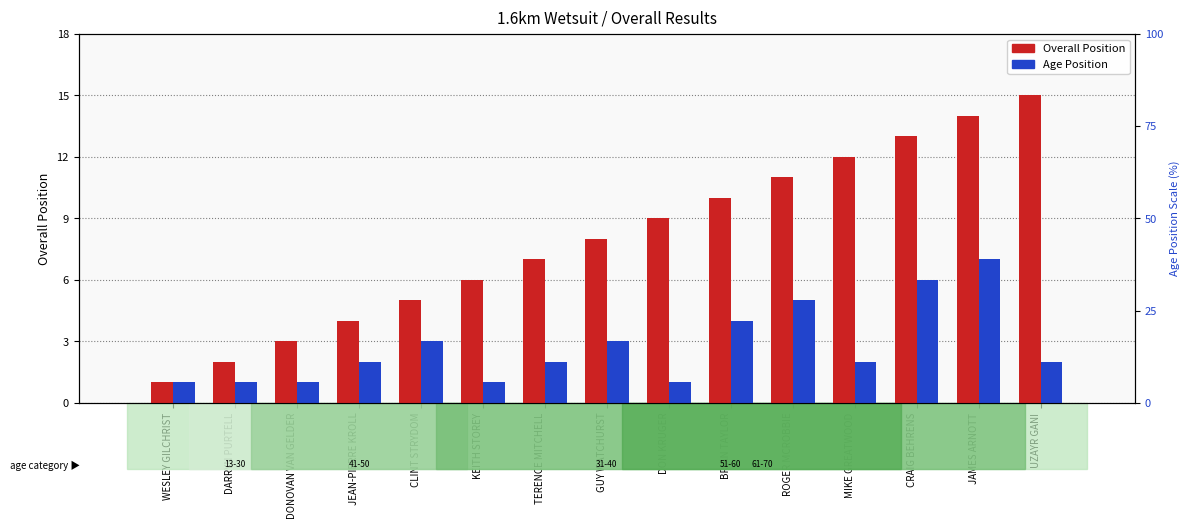

How many values in the Age Position series are below 2?

5